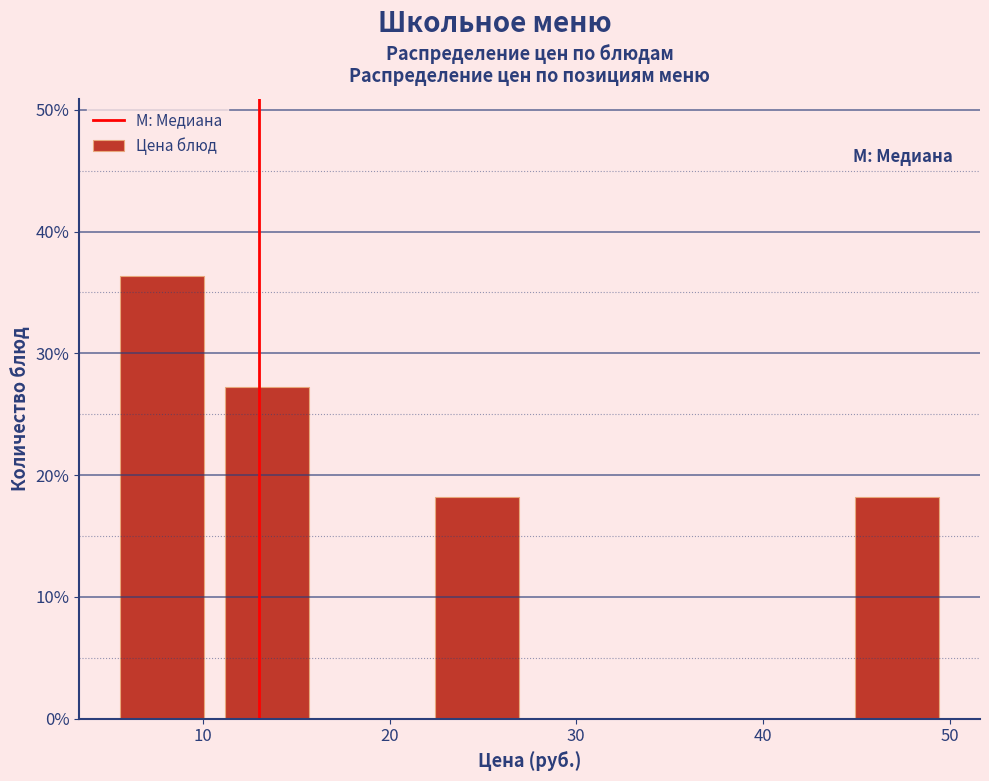

What is the height of the bar covering 11 to 16 on the x-axis? Neither the bar edges nor the heights are printed on the chart, so give them approximately, as read against the axes.

27